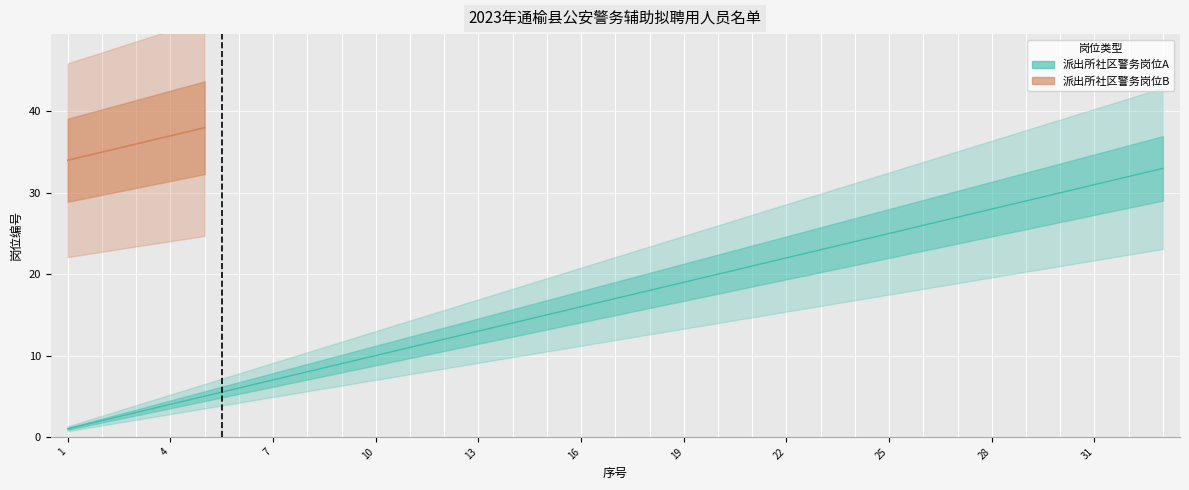

Where is the data nearest to the value 17?

17